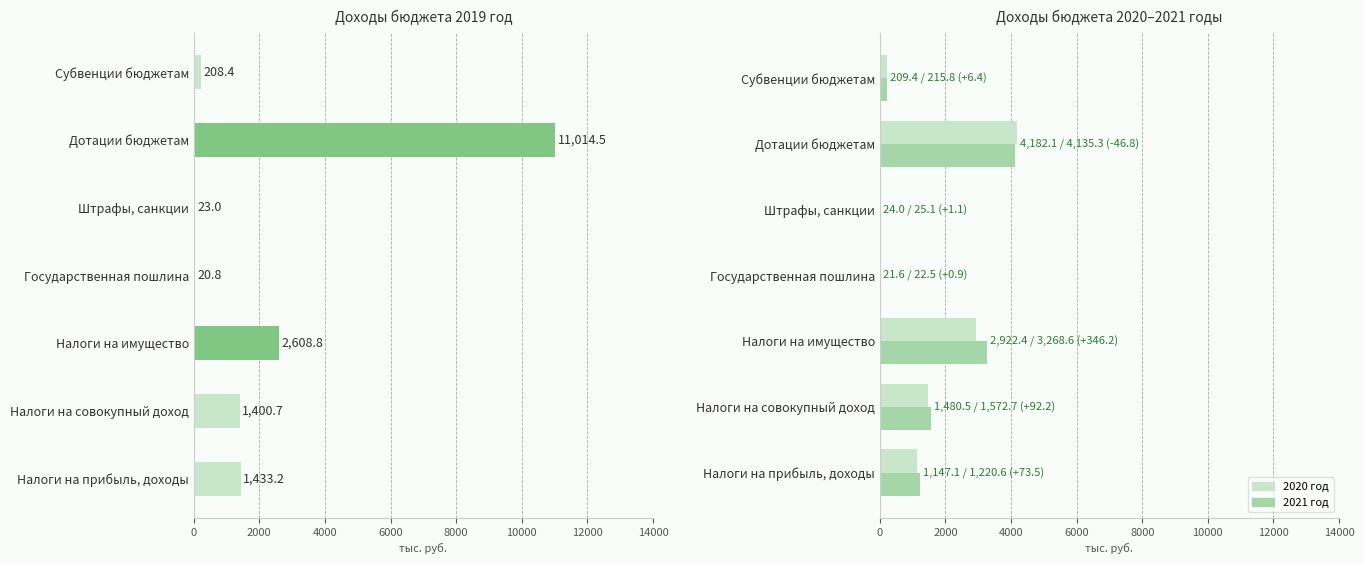

How many bars are there in total?

21